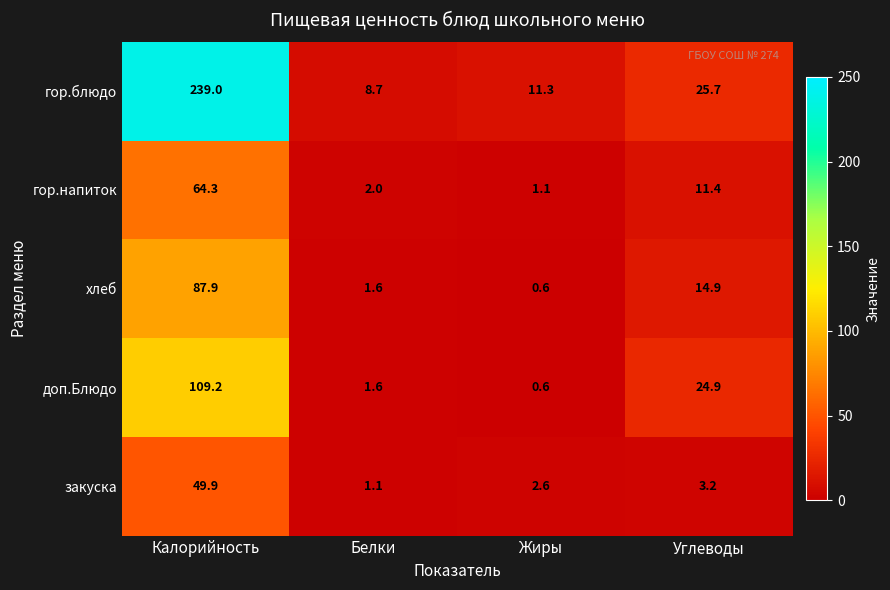

Which label corresponds to the largest value in the chart?

Калорийность